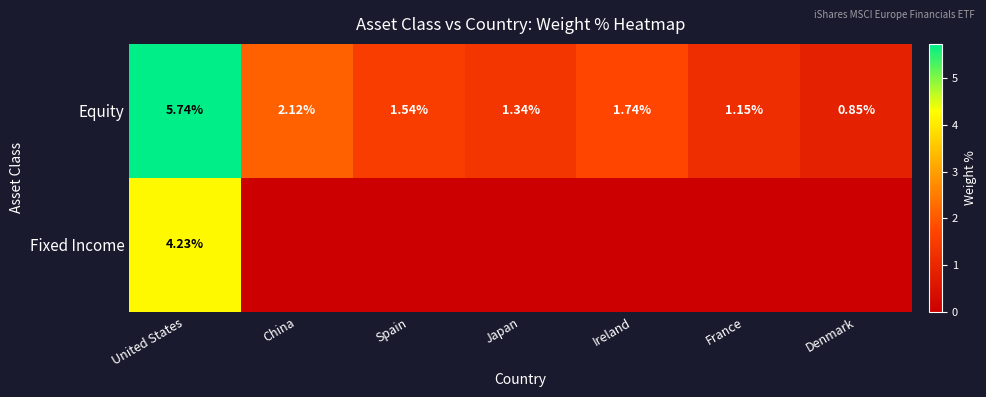

What is the difference between the maximum and minimum values in the Equity series?

4.9